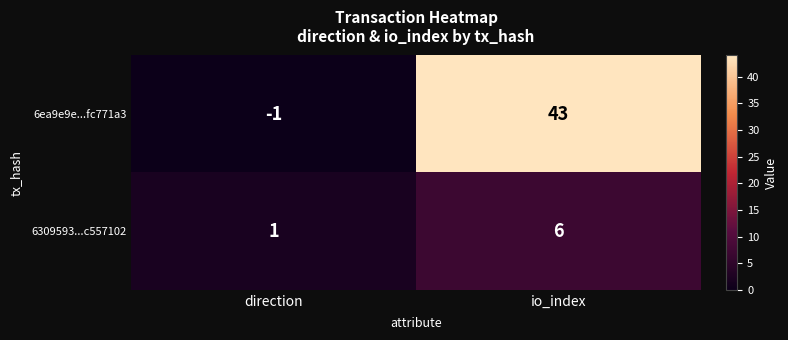

What is the average value of the 6309593...c557102 series?

4